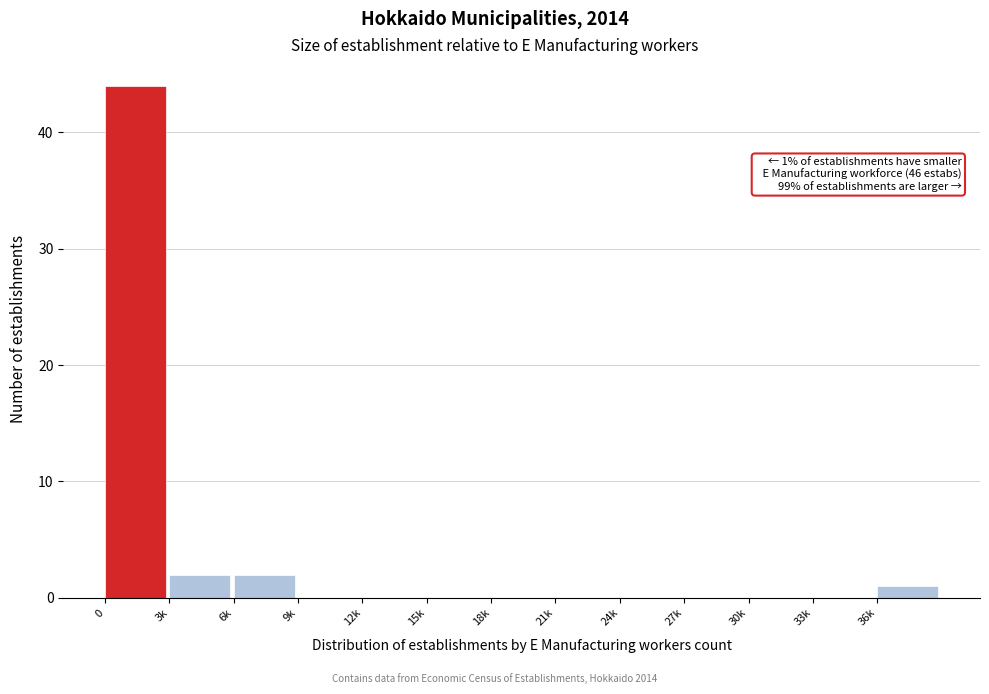

Reading left to right, what are all the values shown in this chart?

0=44	3k=2	6k=2	9k=0	12k=0	15k=0	18k=0	21k=0	24k=0	27k=0	30k=0	33k=0	36k=1